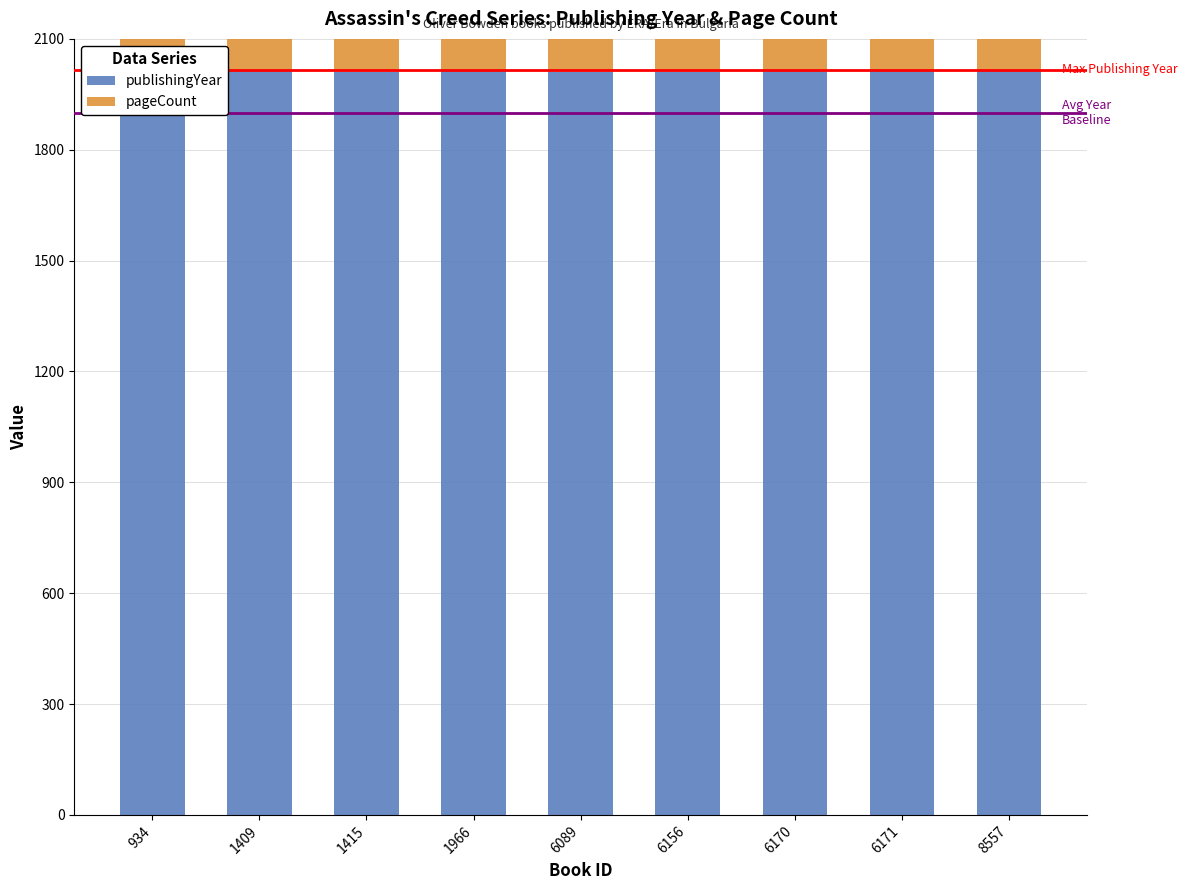

Is it true that publishingYear equals 2751 at 1966?

False